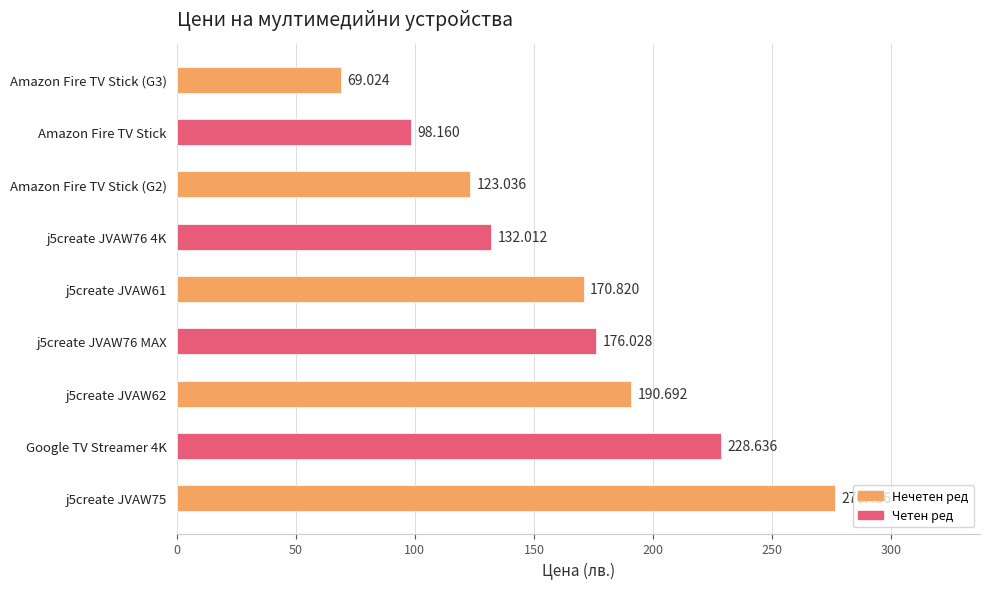

At which label is the value closest to 172?

j5create JVAW61